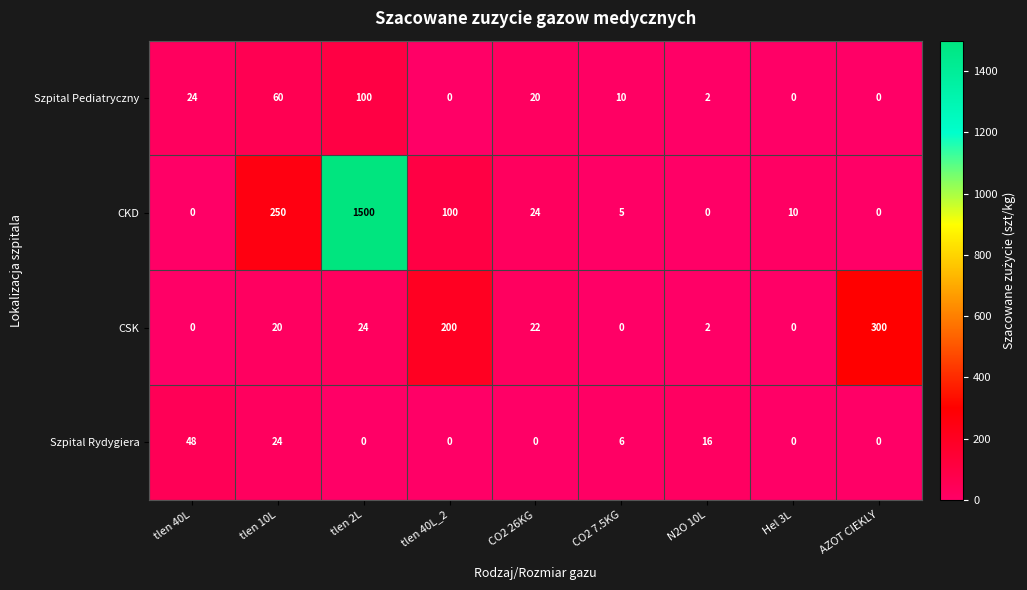

What is the maximum value for Szpital Rydygiera?

48